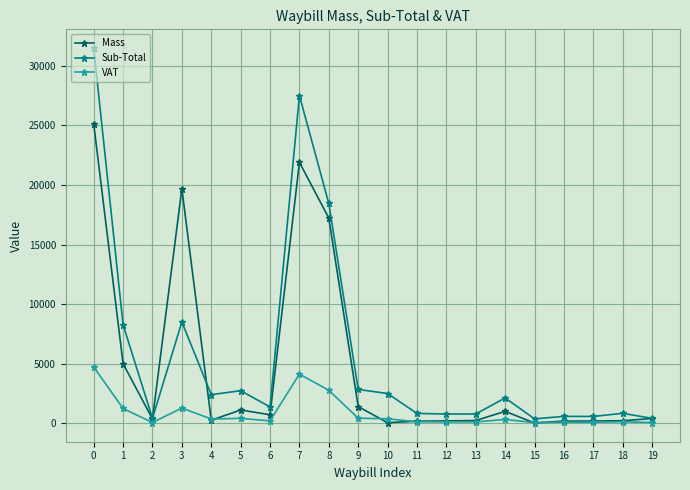

How many data points in Sub-Total are less than 2124?

10